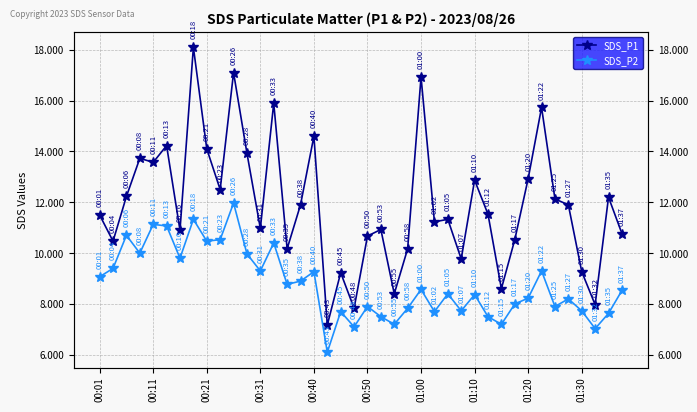

What is the highest value of the SDS_P2 series?

12.0